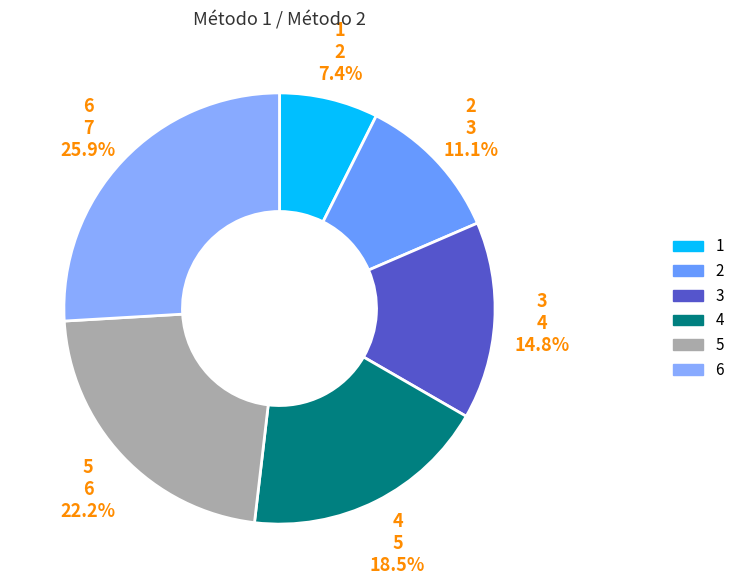

What percentage is NOT represented by 1?

92.6%